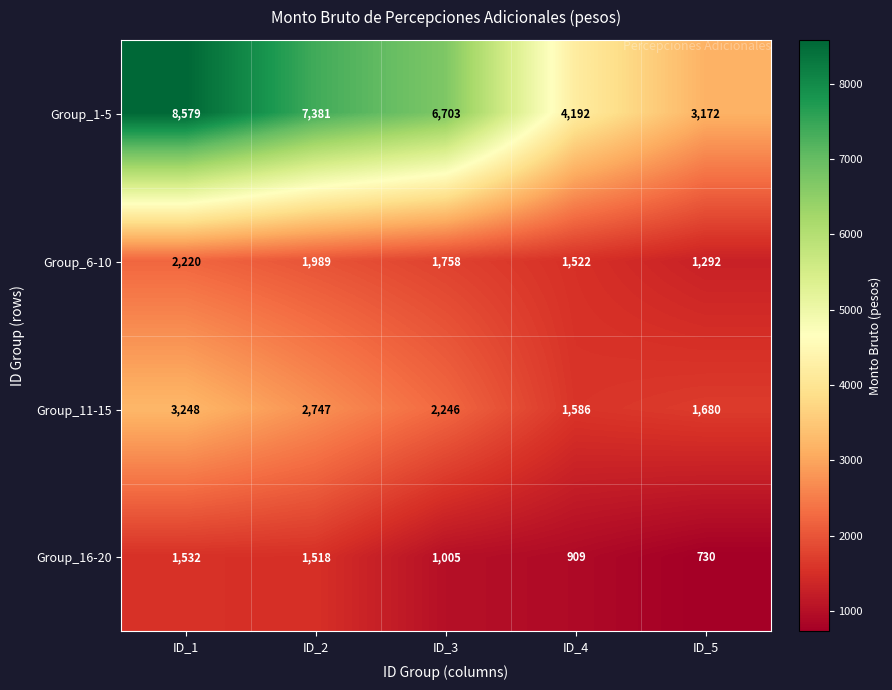

What is the difference between the maximum and minimum values in the Group_11-15 series?

1662